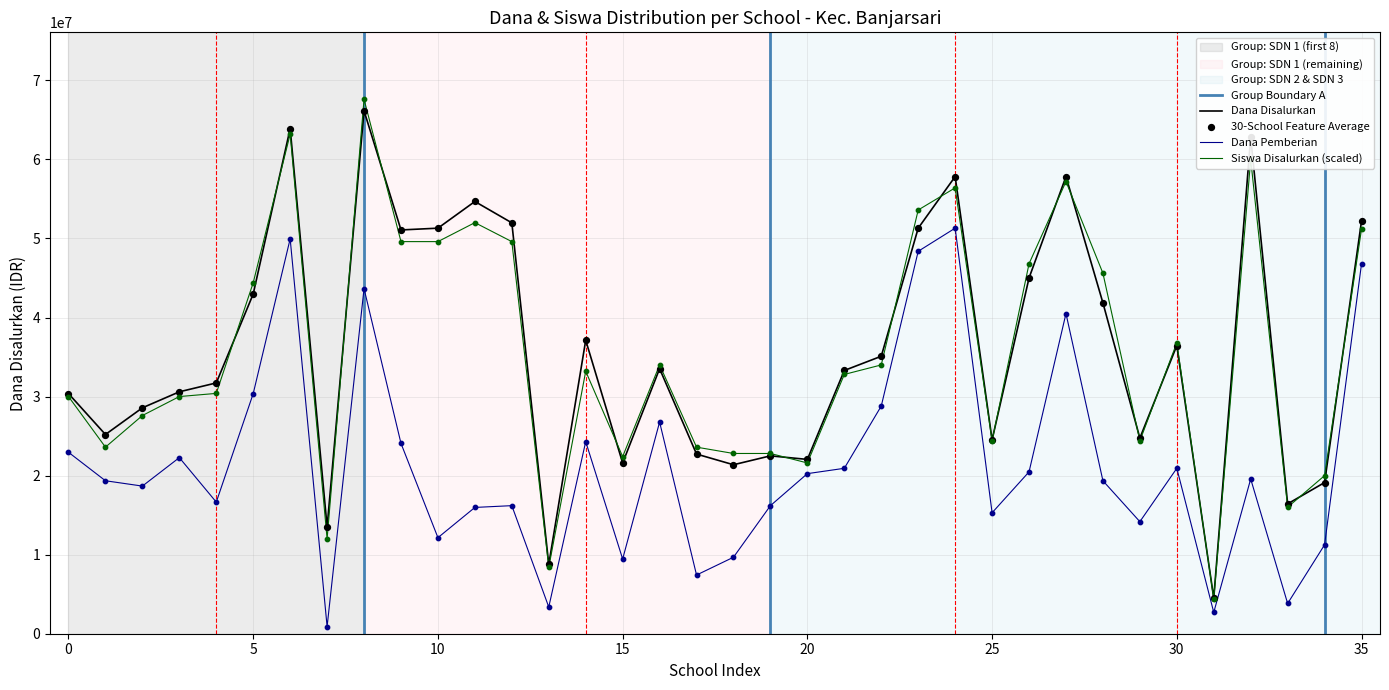

Which series reaches the minimum Y coordinate?

Dana Pemberian